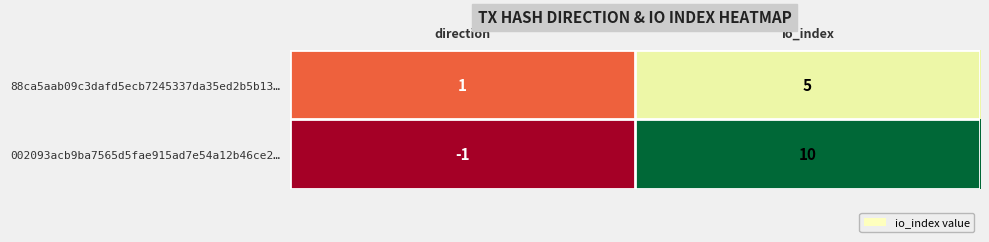

At which category is the sum across all series the highest?

io_index